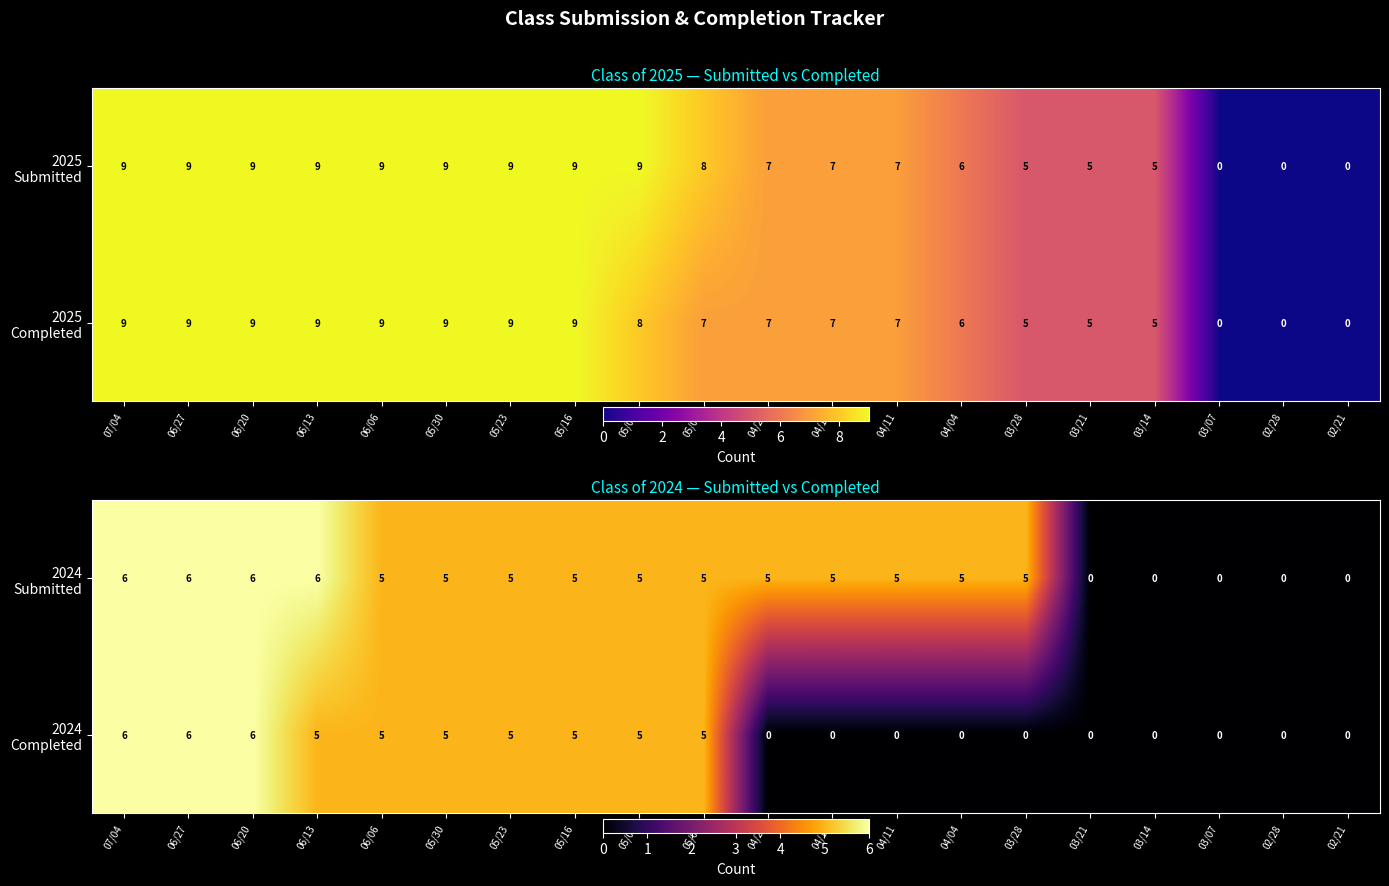

The value of 2024 Completed at 03/28 is 3. True or false?

False